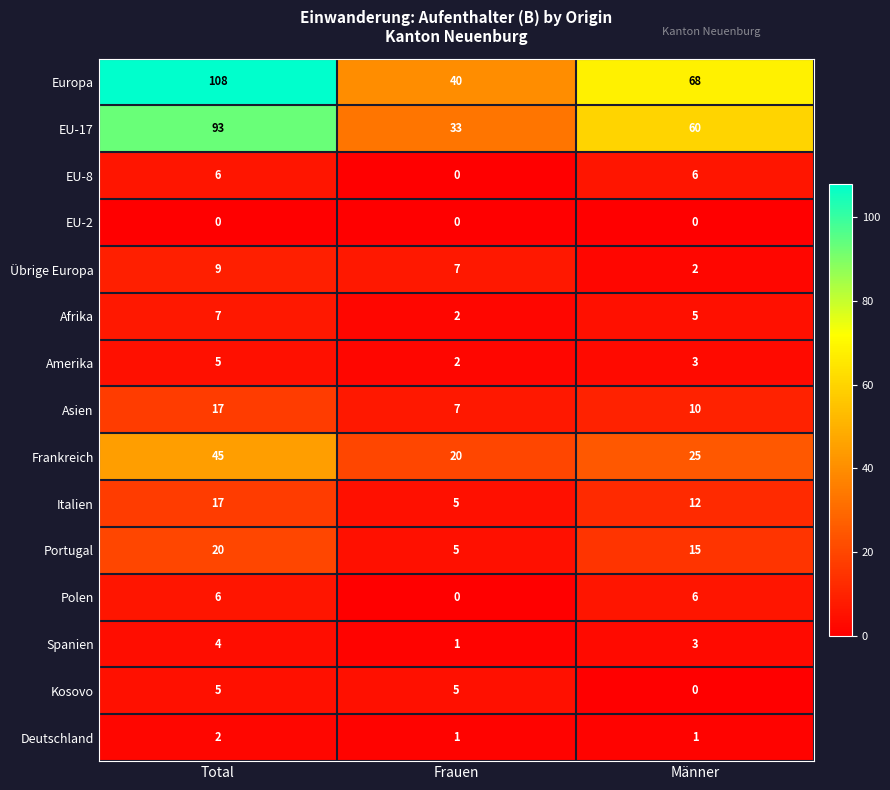

Which series changed the most between Total and Frauen?

Europa